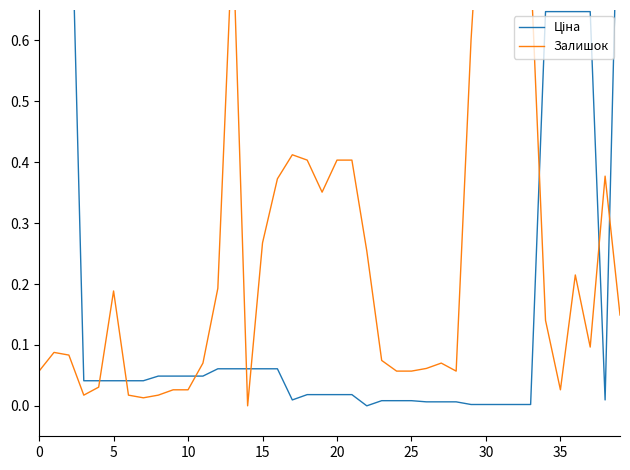

Does the chart display data point markers on the line(s)?

No